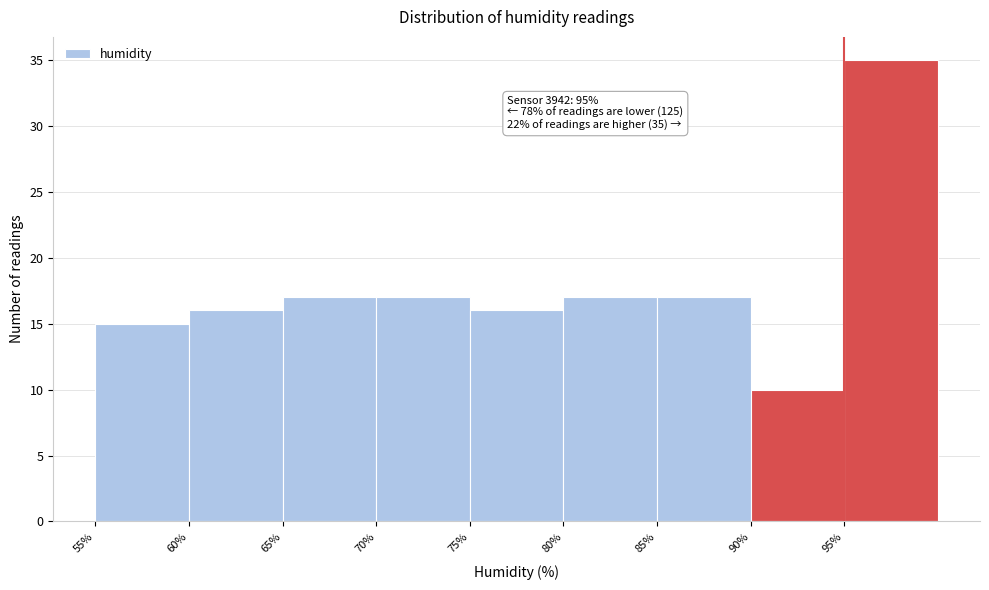

Over which range of the x-axis is the bar tallest?

95 to 100